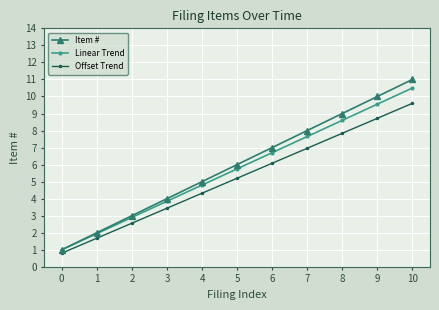

True or false: Linear Trend has more than 1 points higher than both neighbors.

False